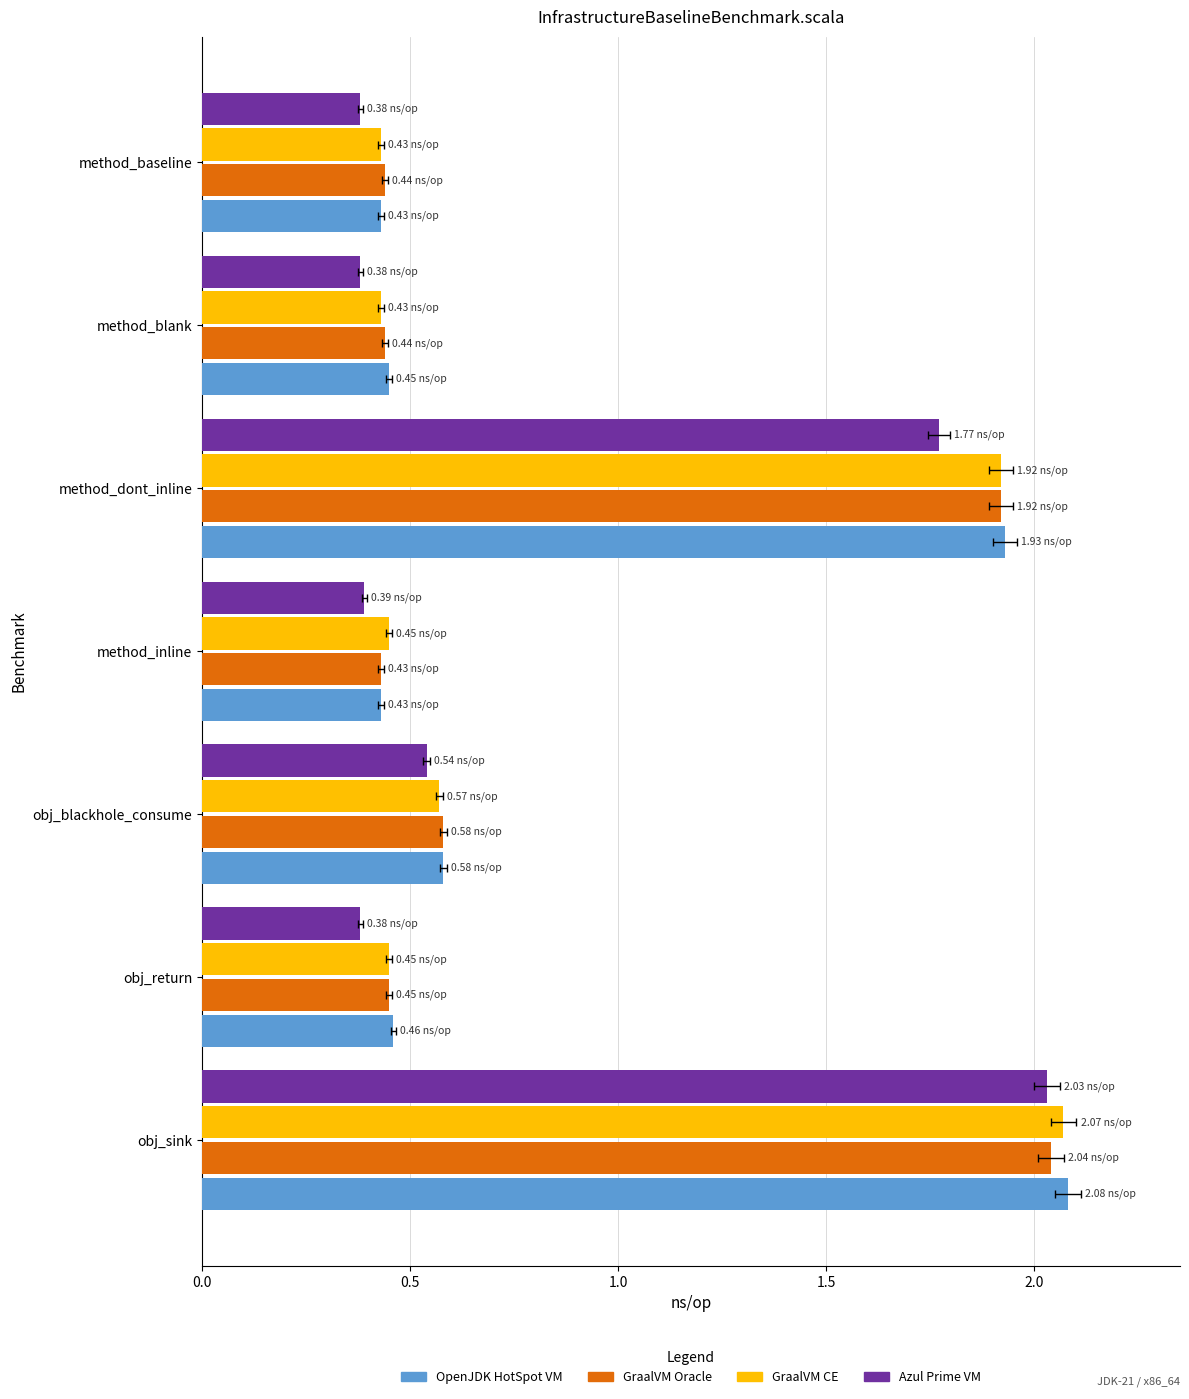

At how many categories does at least one series exceed 1?

2